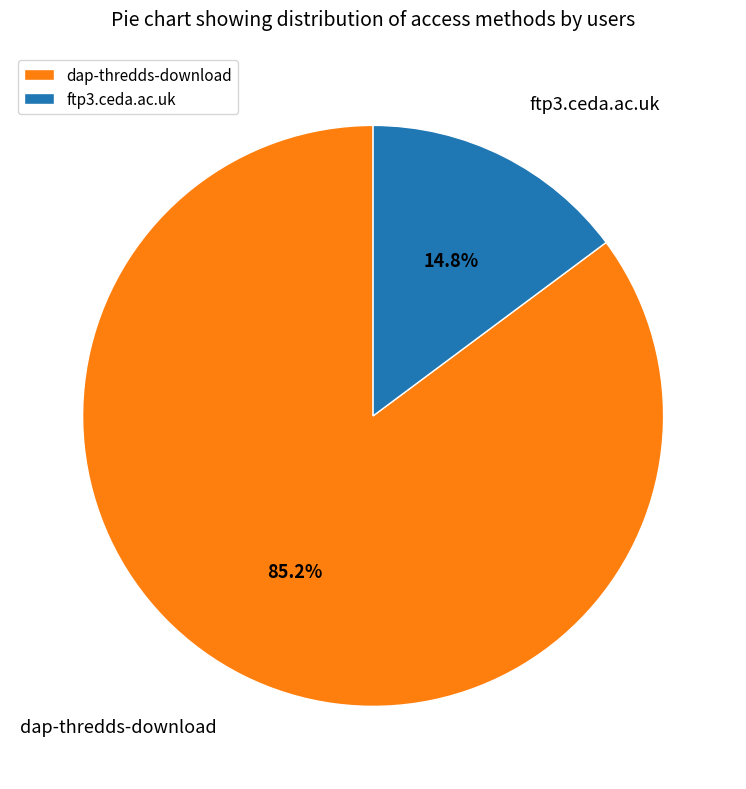

Does dap-thredds-download represent more than half of the total?

Yes